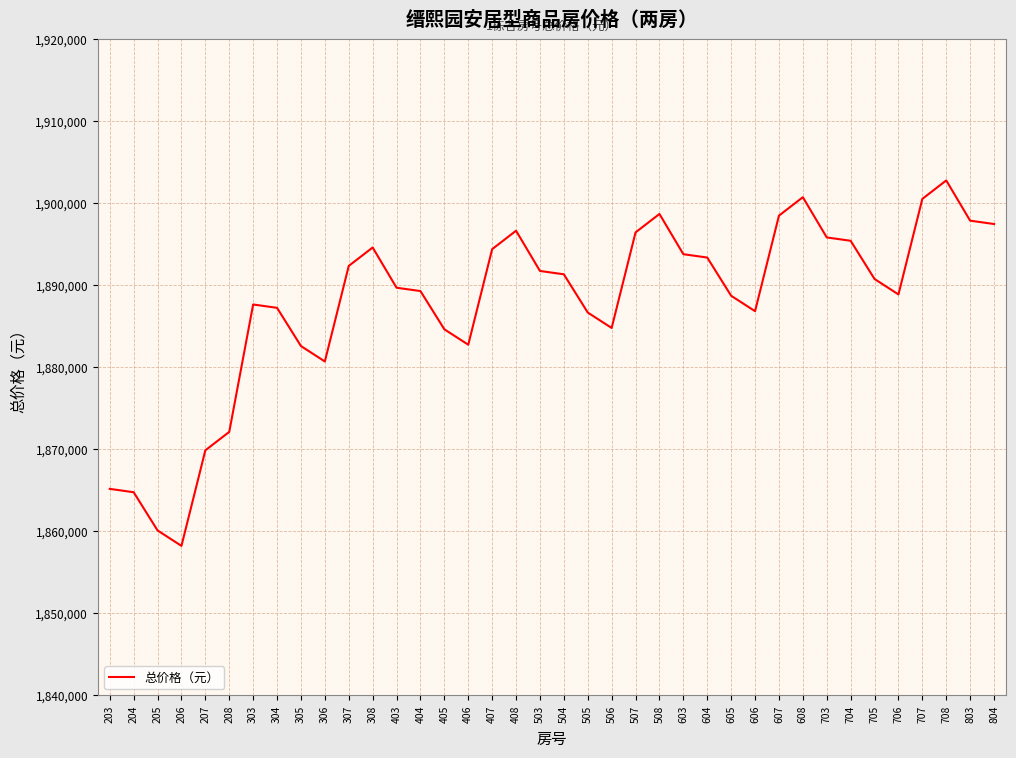

What is the difference between the maximum and minimum values?

44544